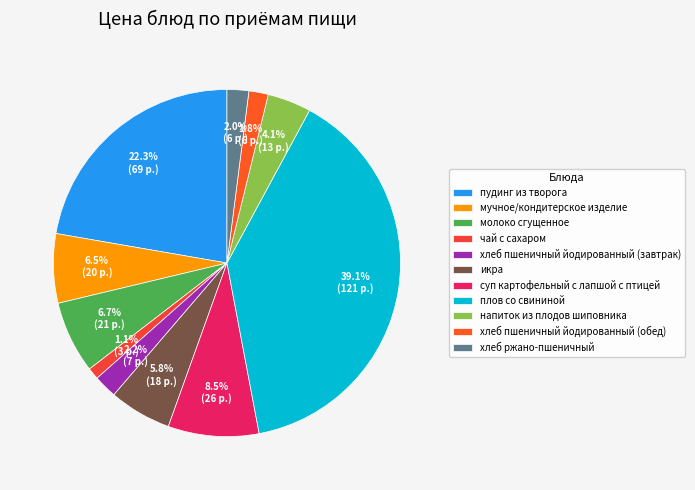

Which slice is the largest?

плов со свининой